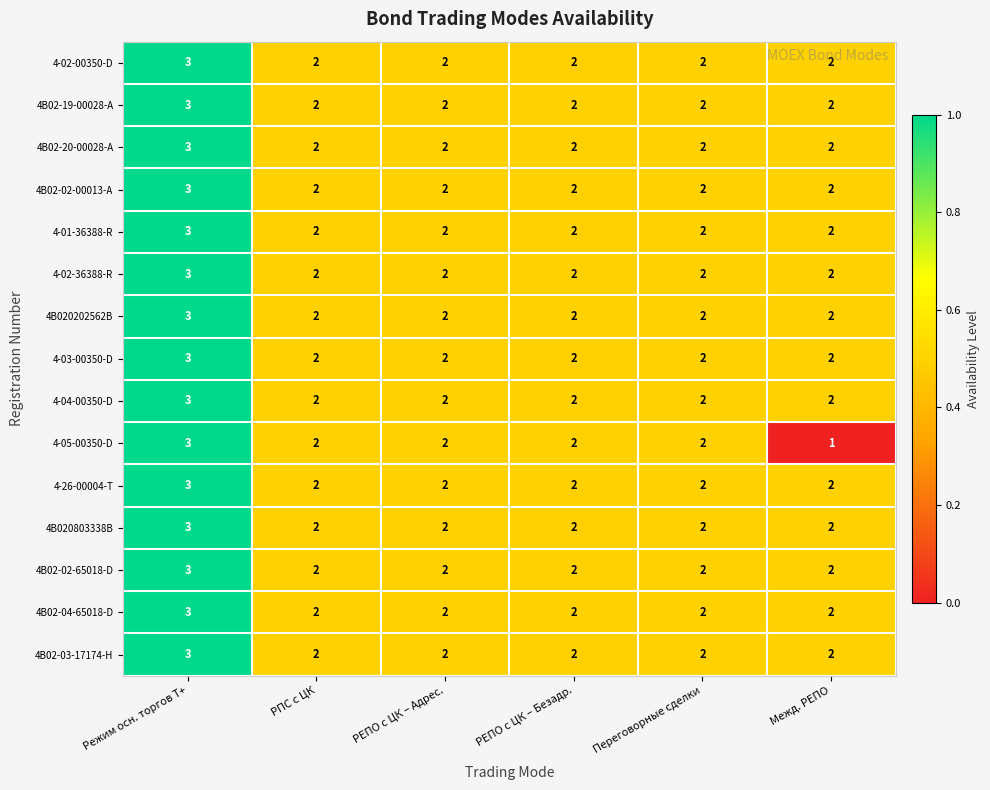

What is the sum of all 4-26-00004-T values?

13